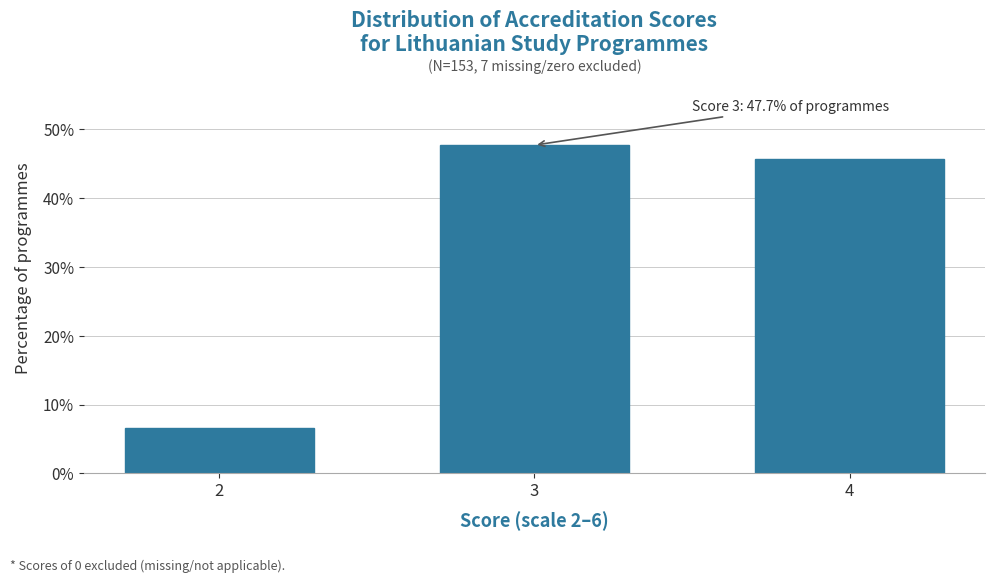

Reading left to right, transcribe all the data shown in this chart.

2=6.5	3=47.7	4=45.8